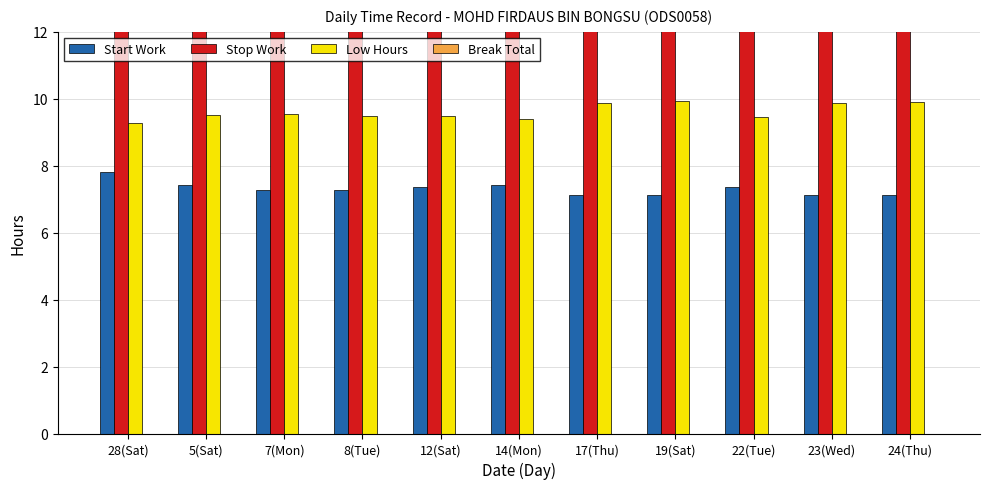

What is the lowest value of the Low Hours series?

9.3